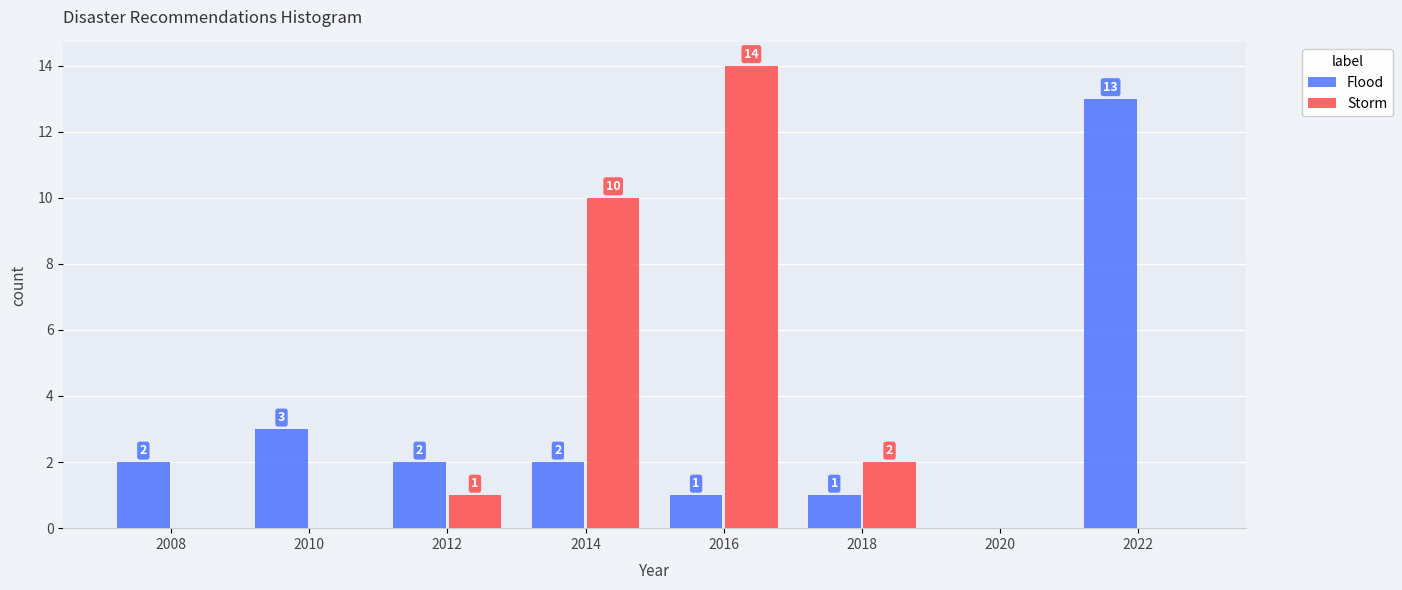

Reading left to right, extract all data points from this chart.

Flood: 2008=2	2010=3	2012=2	2014=2	2016=1	2018=1	2020=0	2022=13
Storm: 2008=0	2010=0	2012=1	2014=10	2016=14	2018=2	2020=0	2022=0